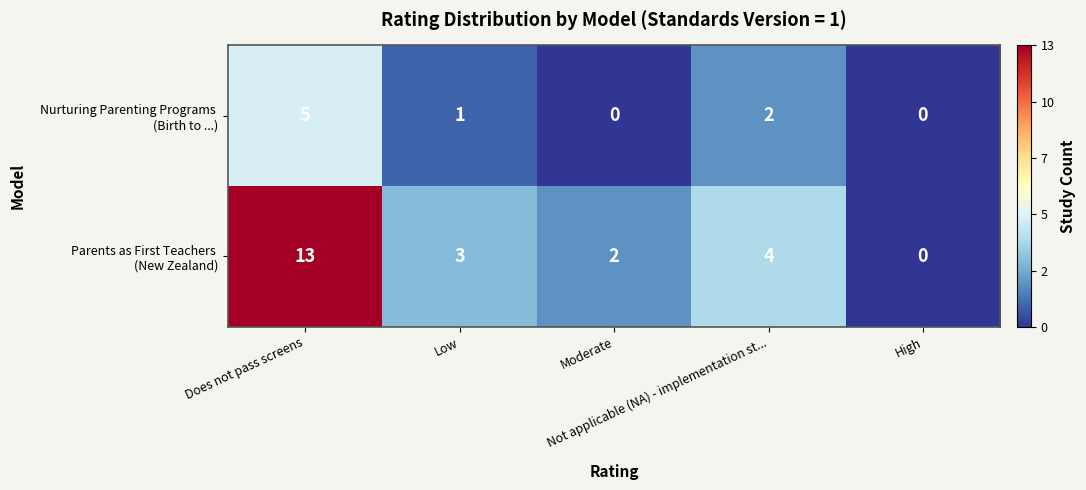

What is the difference between the highest and lowest values at Low?

2